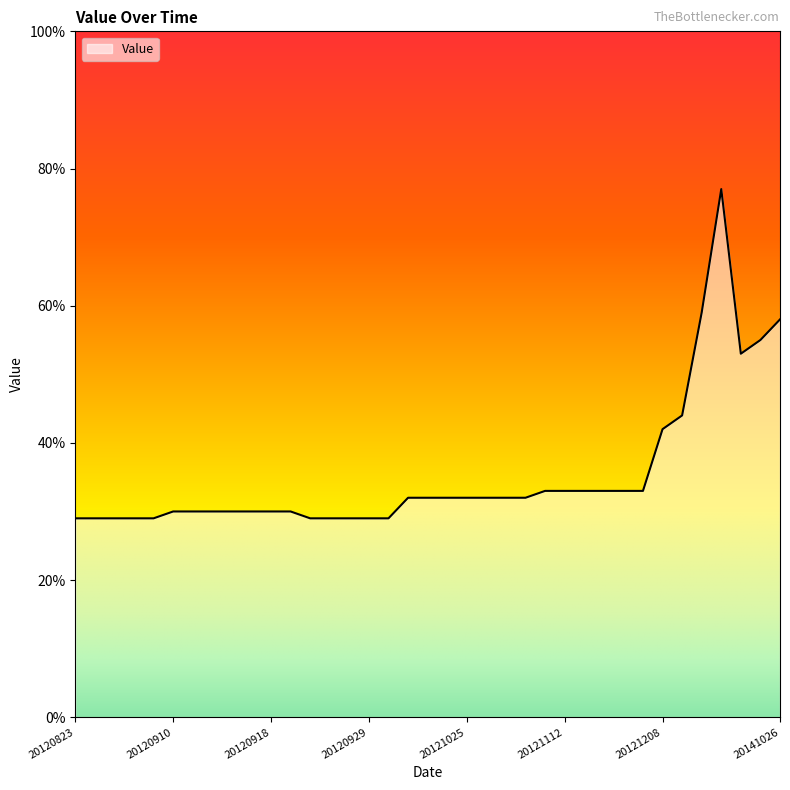

What is the smallest value displayed?

29